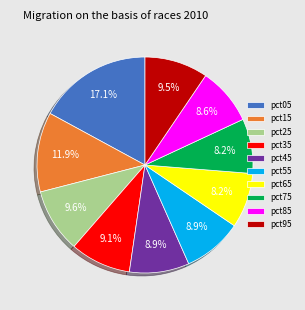

Is there a majority slice in this chart?

No